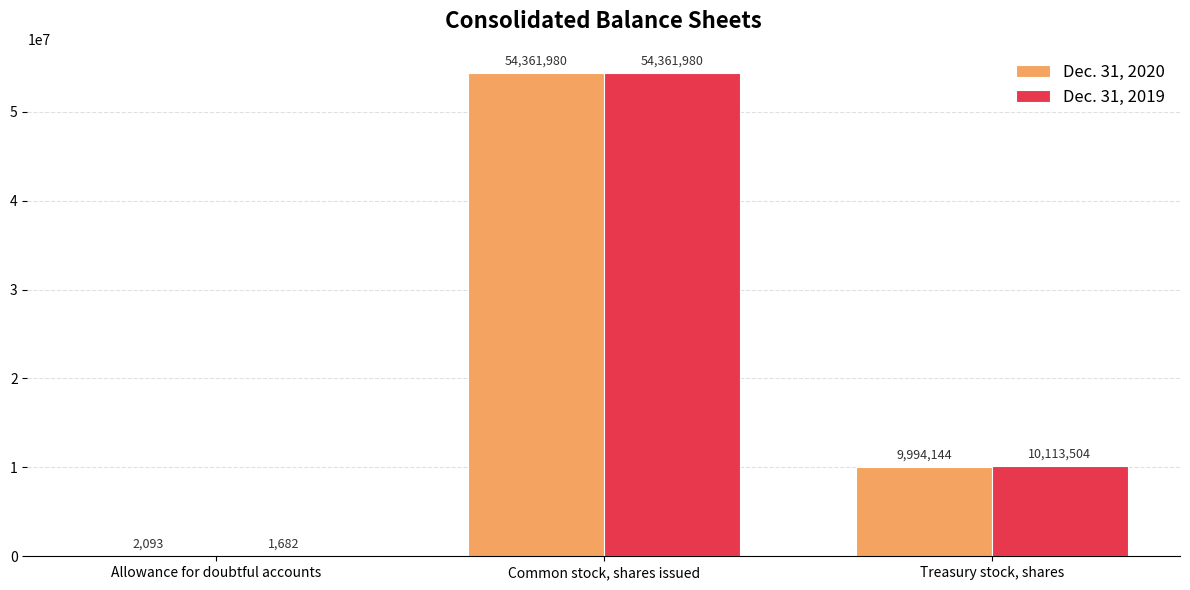

Count the number of data series in this chart.

2